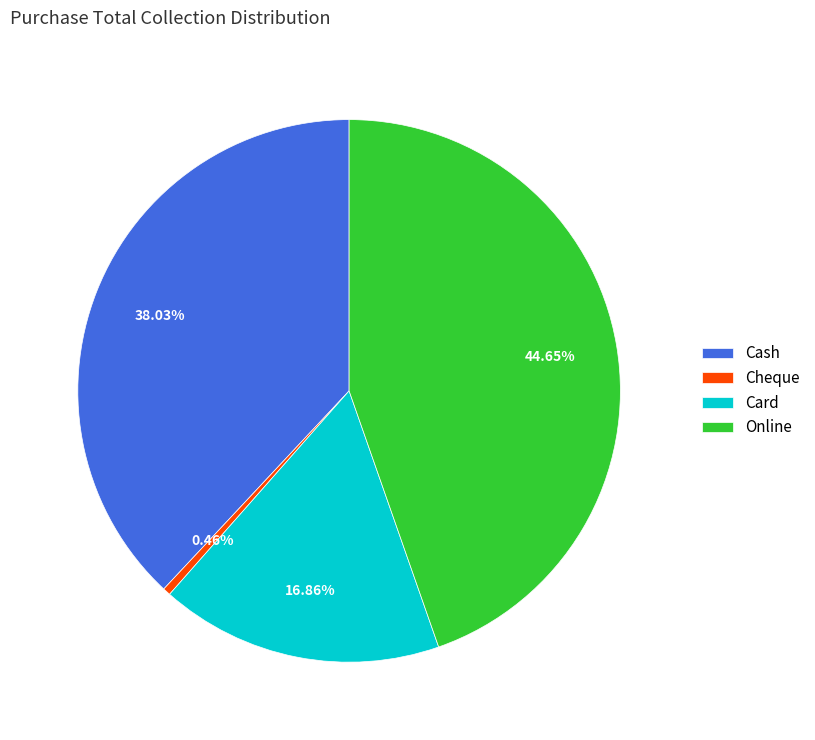

Is there any slice that represents more than half of the pie?

No